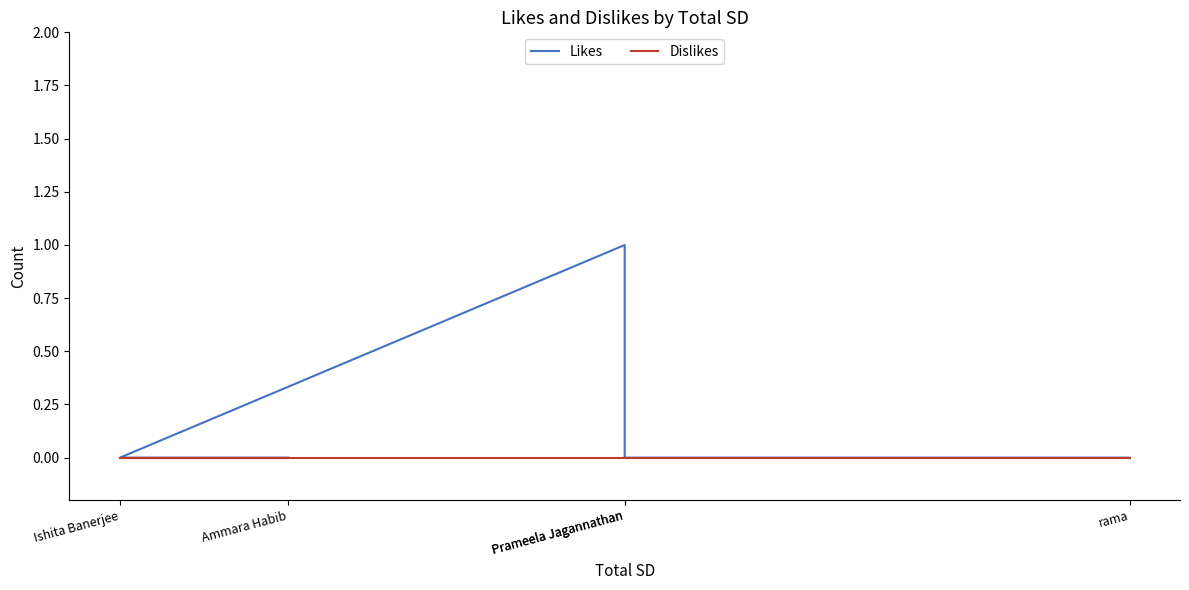

Reading left to right, extract all data points from this chart.

Likes: 0	0	1	0	0
Dislikes: 0	0	0	0	0